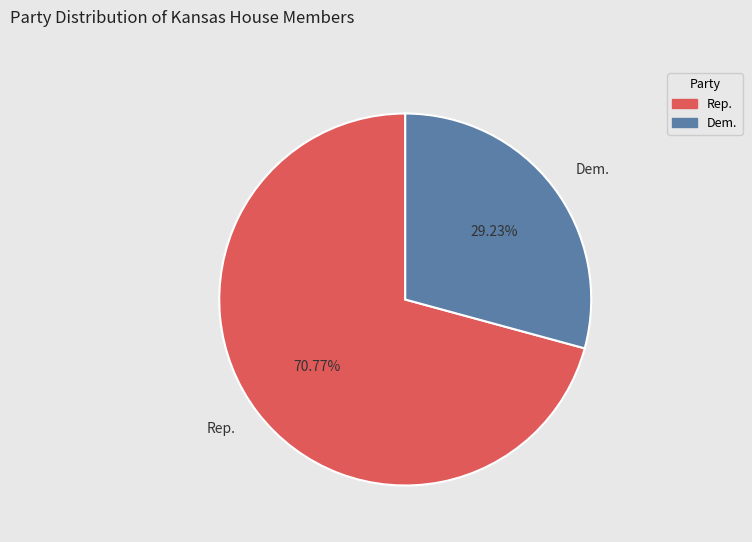

Is there a majority slice in this chart?

Yes